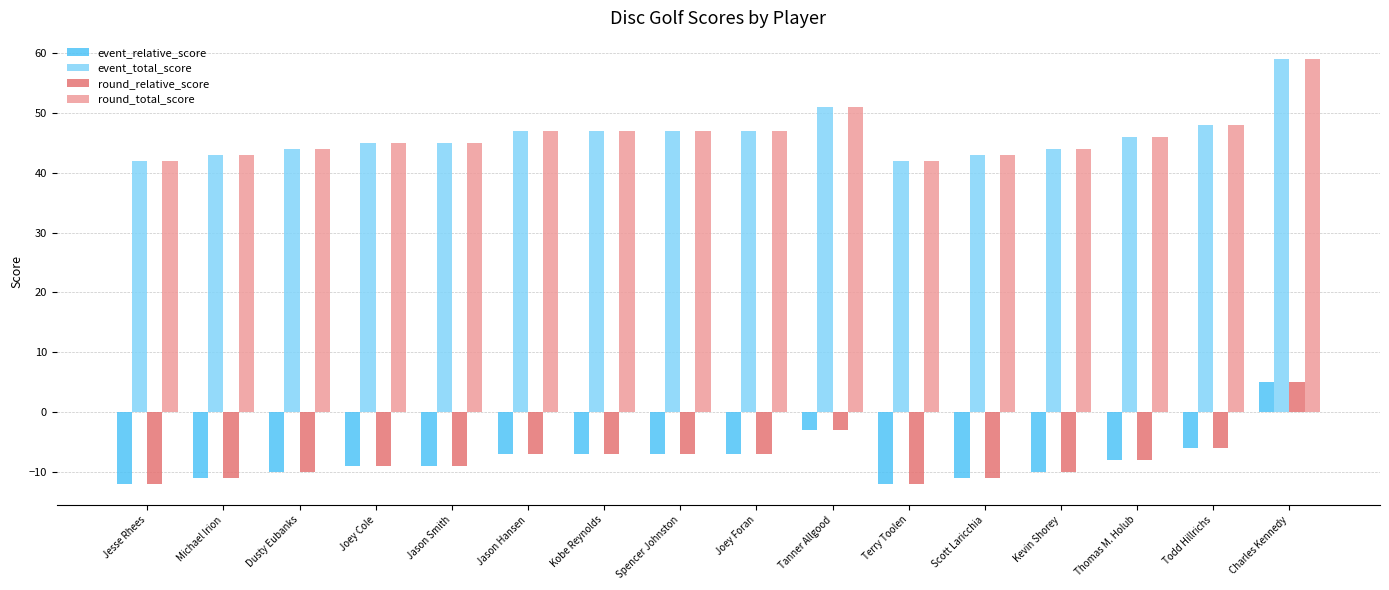

Are the bars grouped side by side (vs. stacked)?

Yes